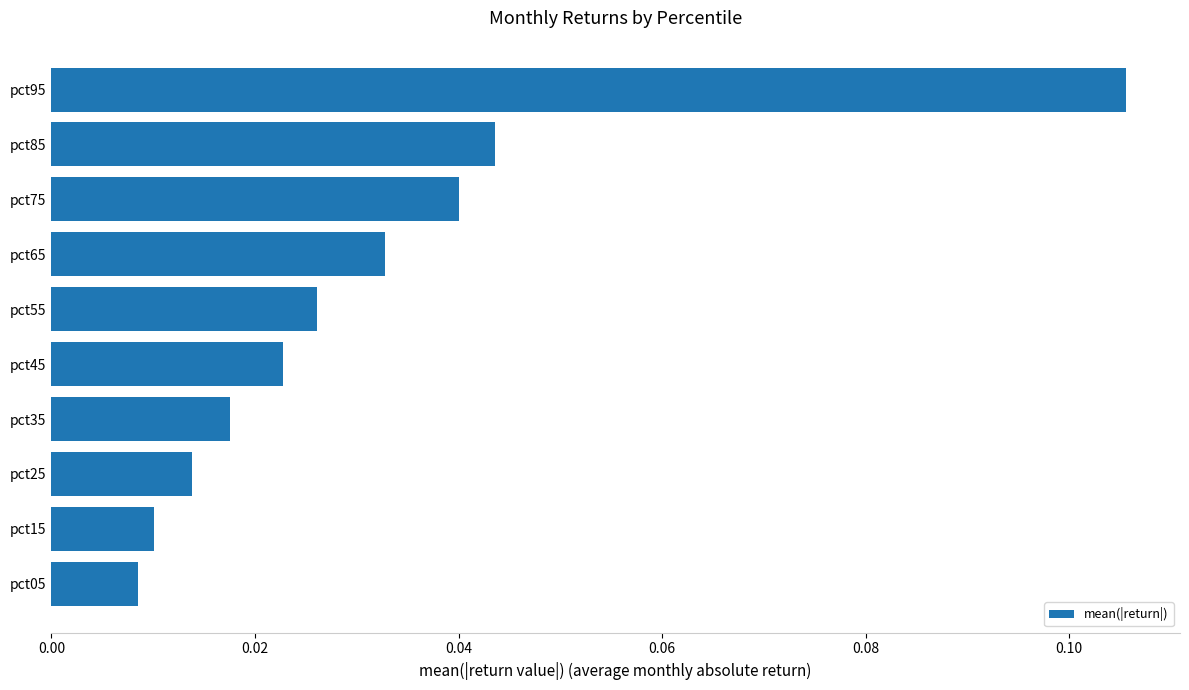

At which category does the chart reach its peak across all series?

pct95